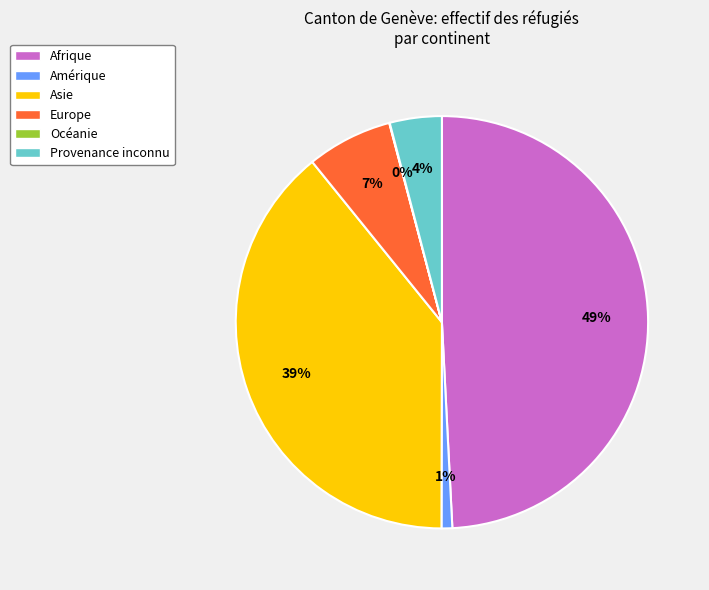

What percentage is the Europe slice, to the nearest percent?

7%